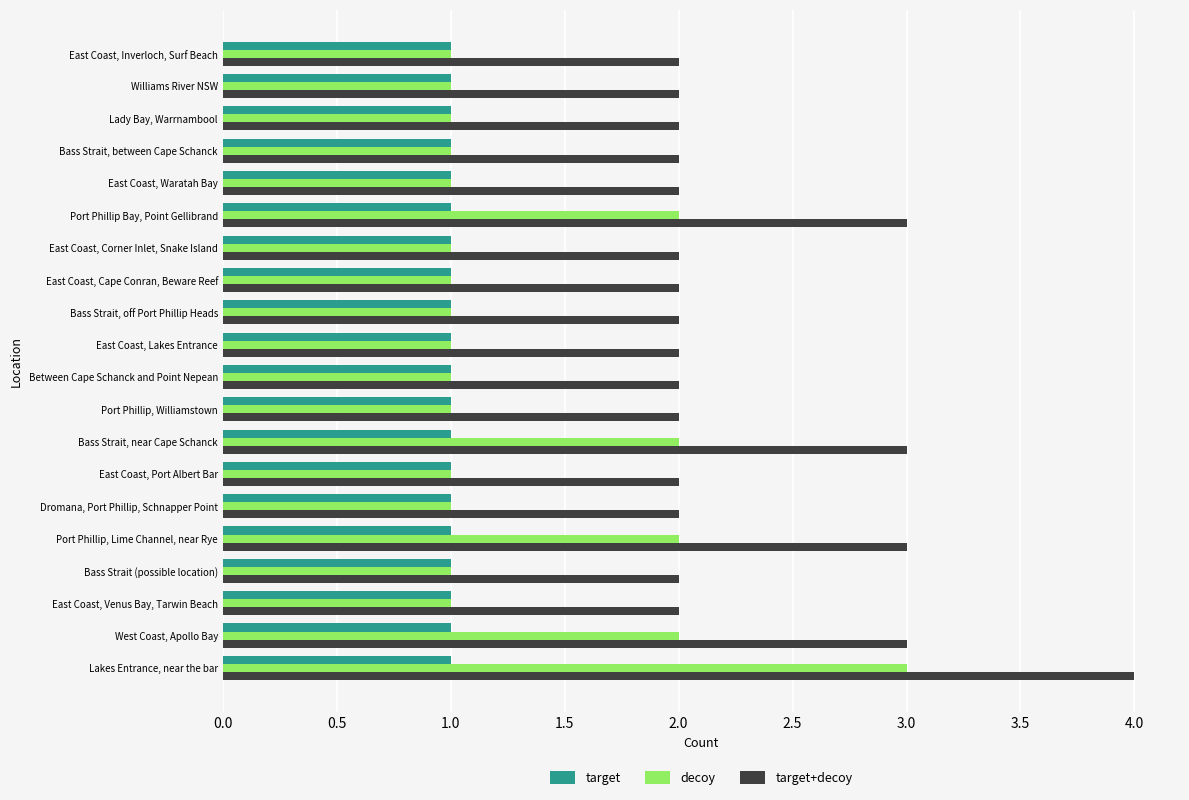

What is the highest value of the decoy series?

3